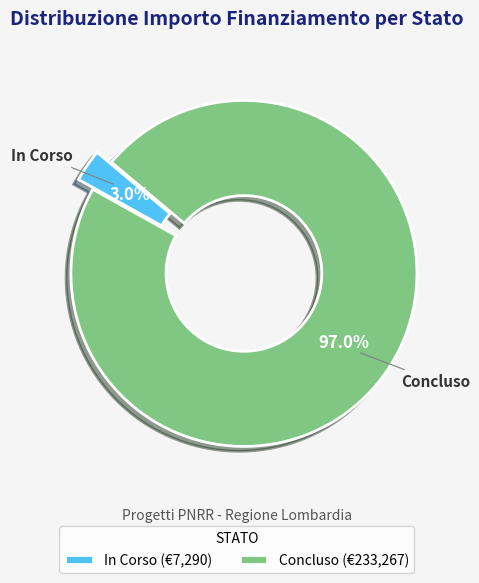

Count the number of slices in the pie.

2